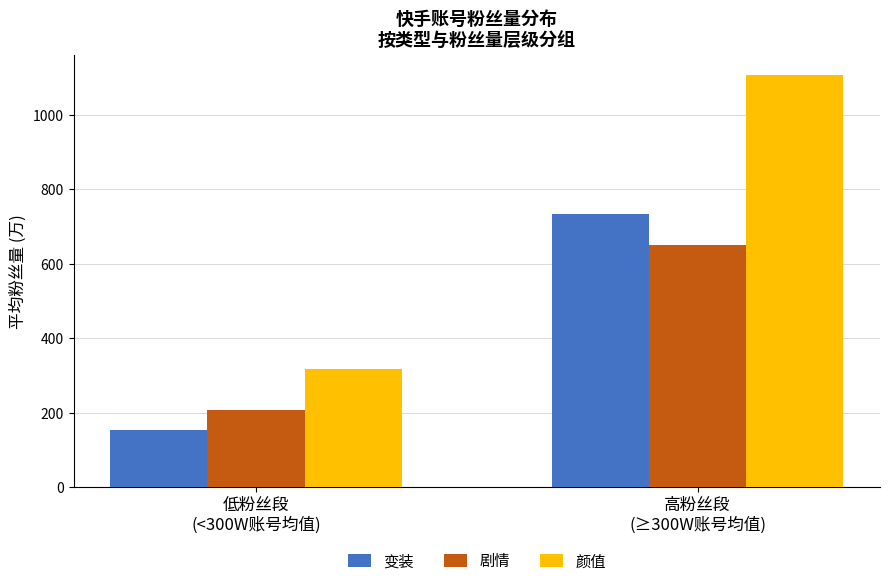

Which series has the largest total across all categories?

颜值